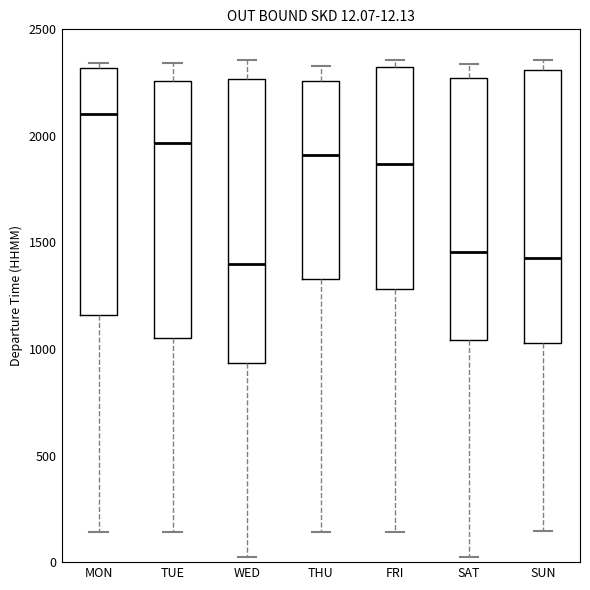

Comparing the boxes themselves (not the whiskers), which one is the tallest?

WED